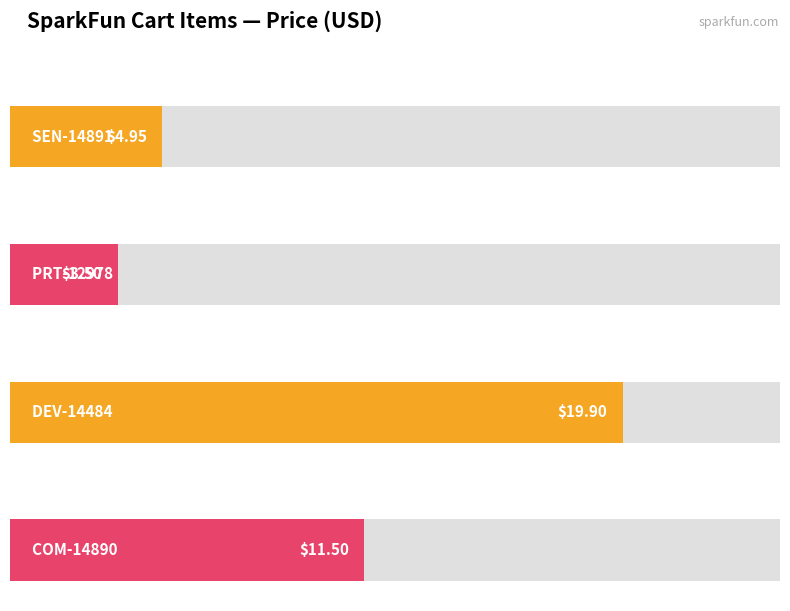

What is the difference between the values at DEV-14484 and SEN-14891?

14.9